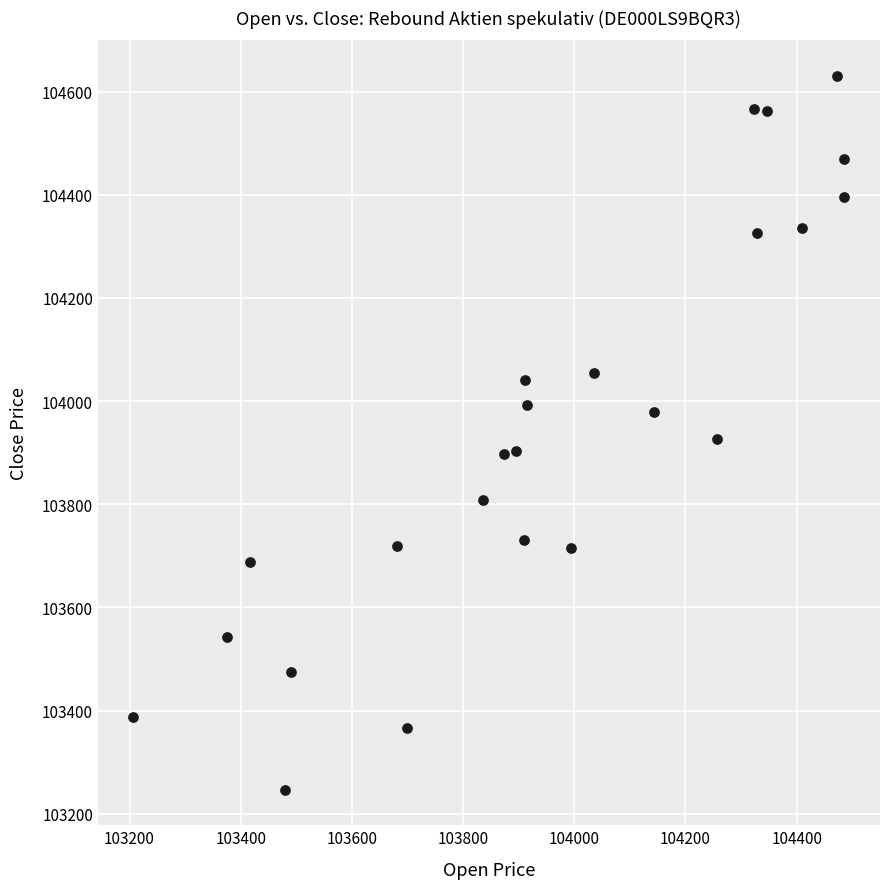

What is the range of X values (max minus min)?

1279